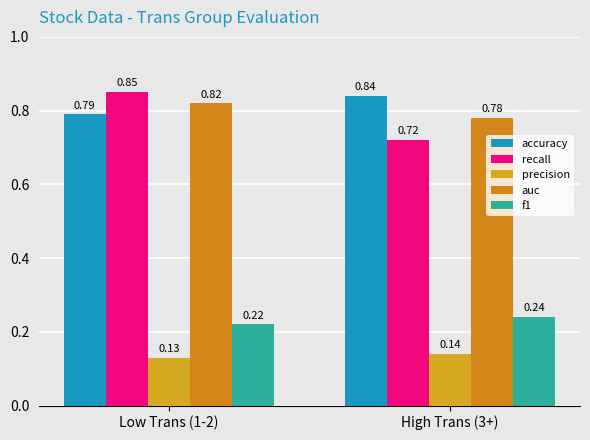

What are all the series names shown in the legend?

accuracy, recall, precision, auc, f1